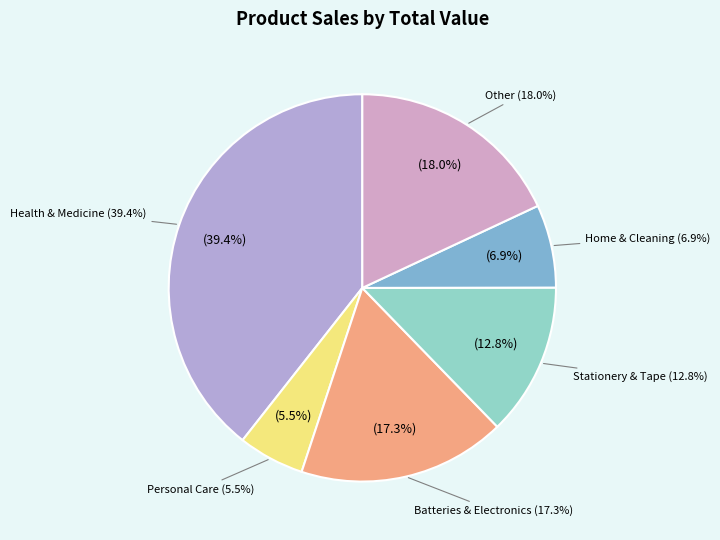

Does LISTERINE MOUTHWASH represent more than half of the total?

No